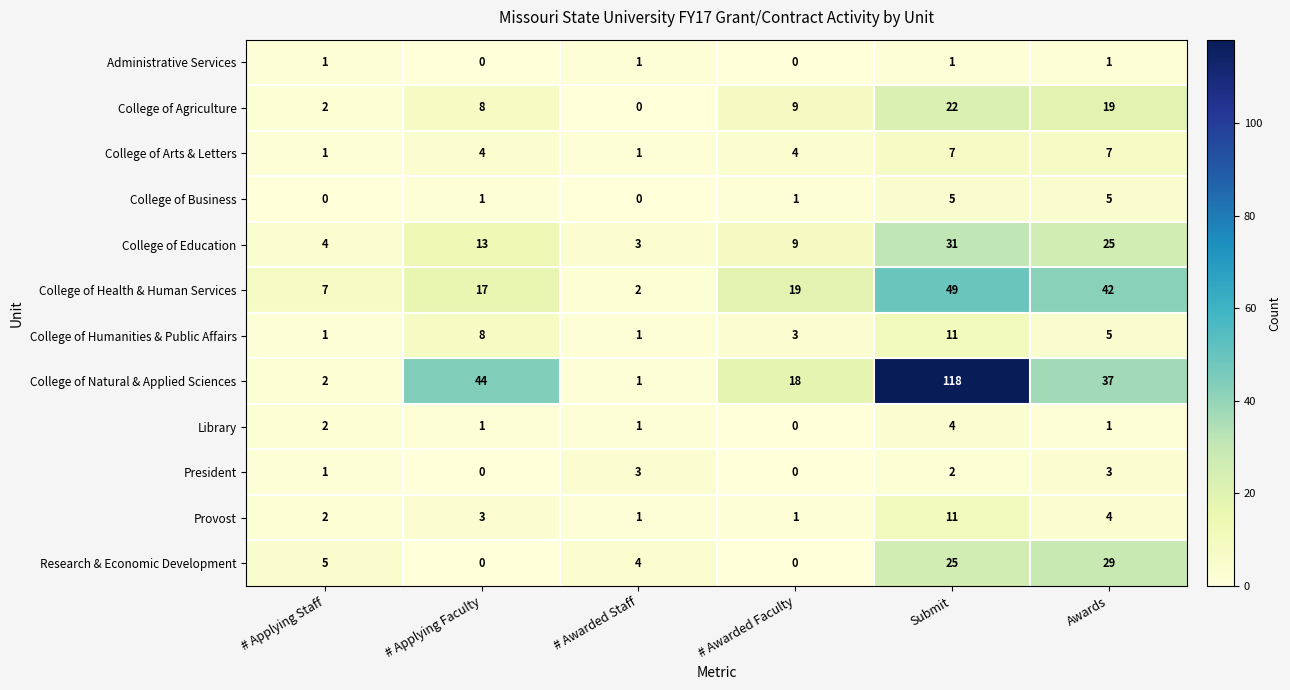

Where is College of Health & Human Services nearest to the value 25?

# Awarded Faculty